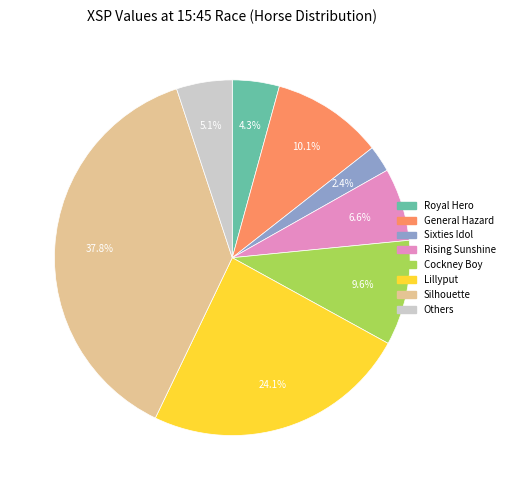

Does any single category account for the majority?

No